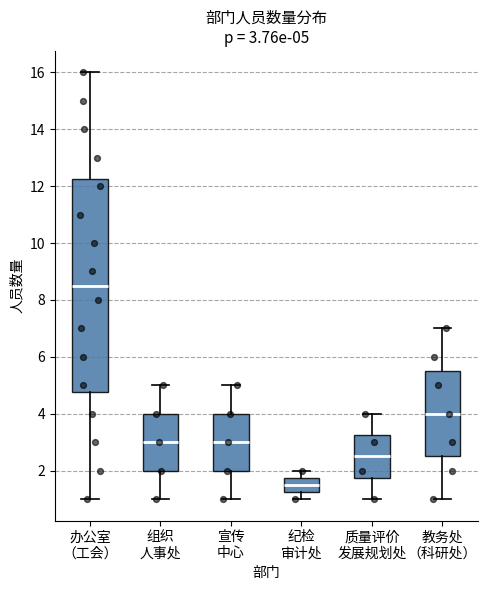

Which box is the tallest, from its lower edge to its upper edge?

办公室 （工会）